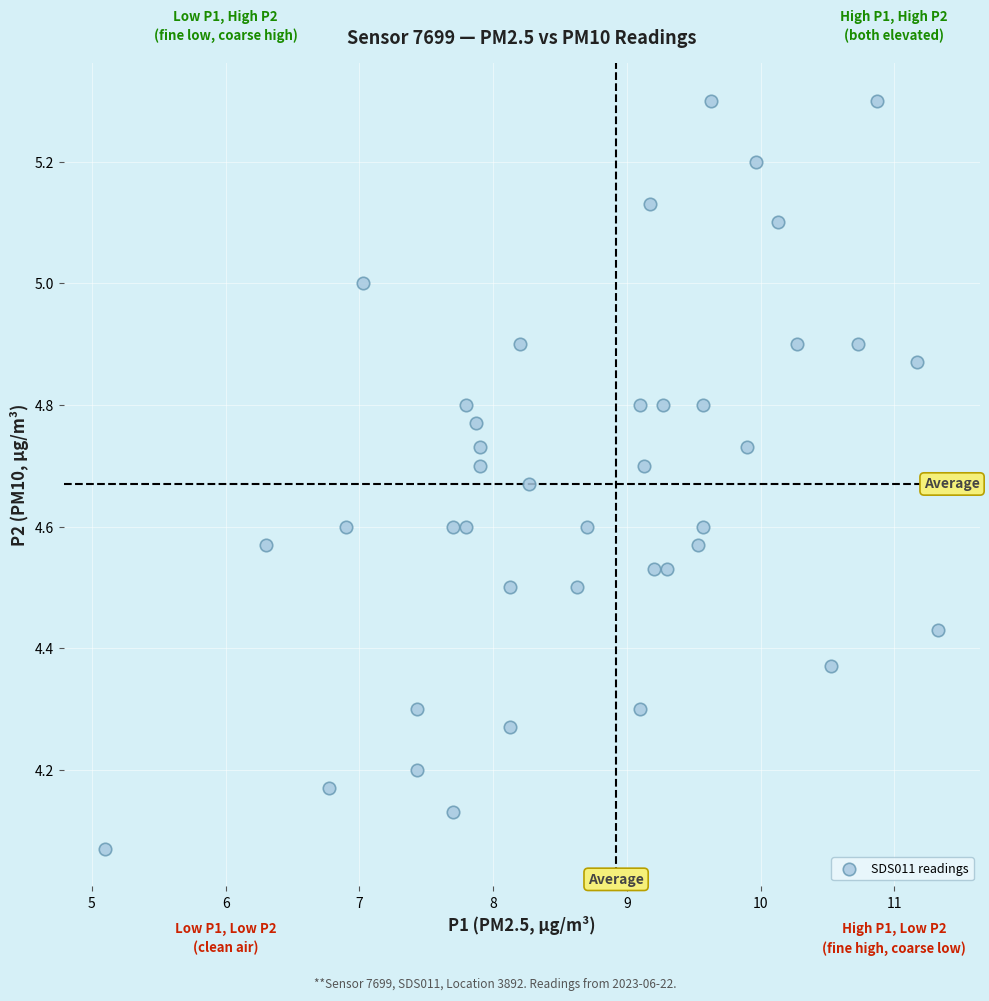

What is the range of Y values (max minus min)?

1.2